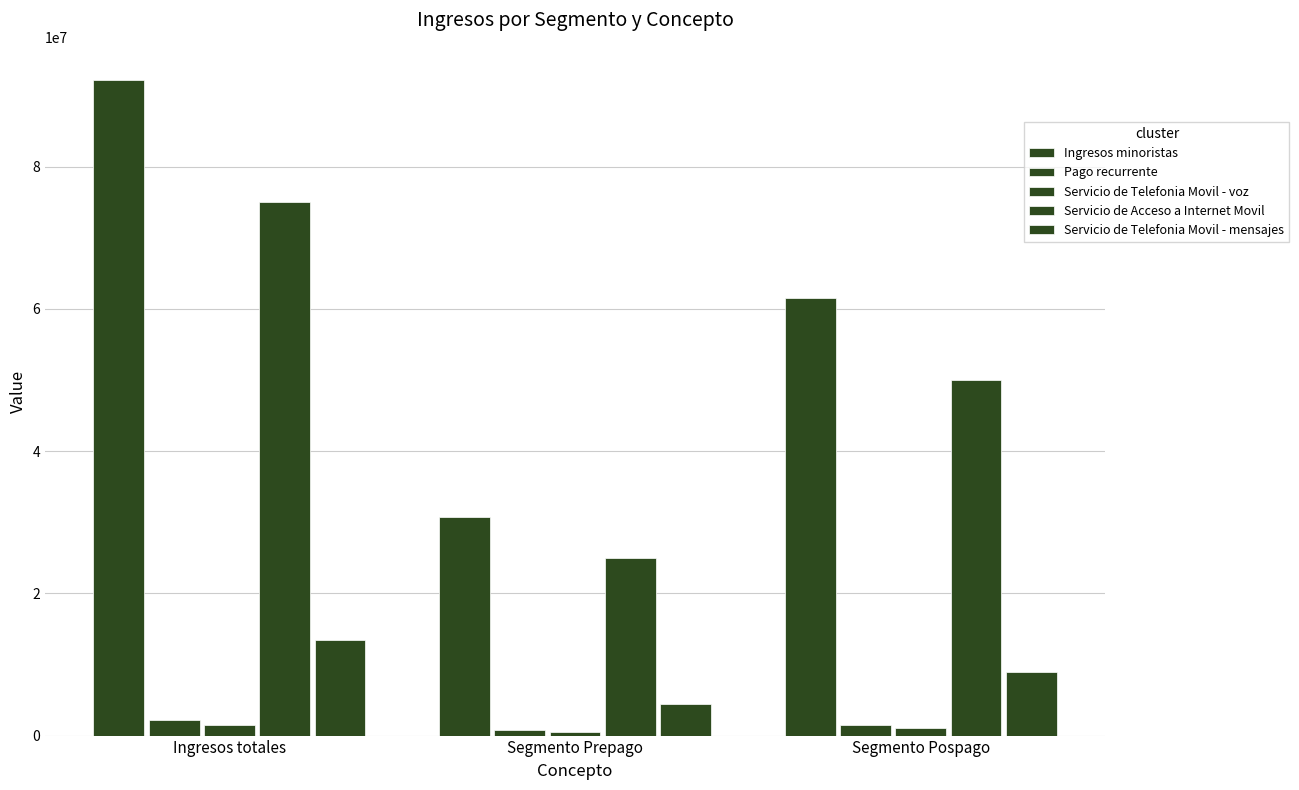

How many groups of bars are there?

3